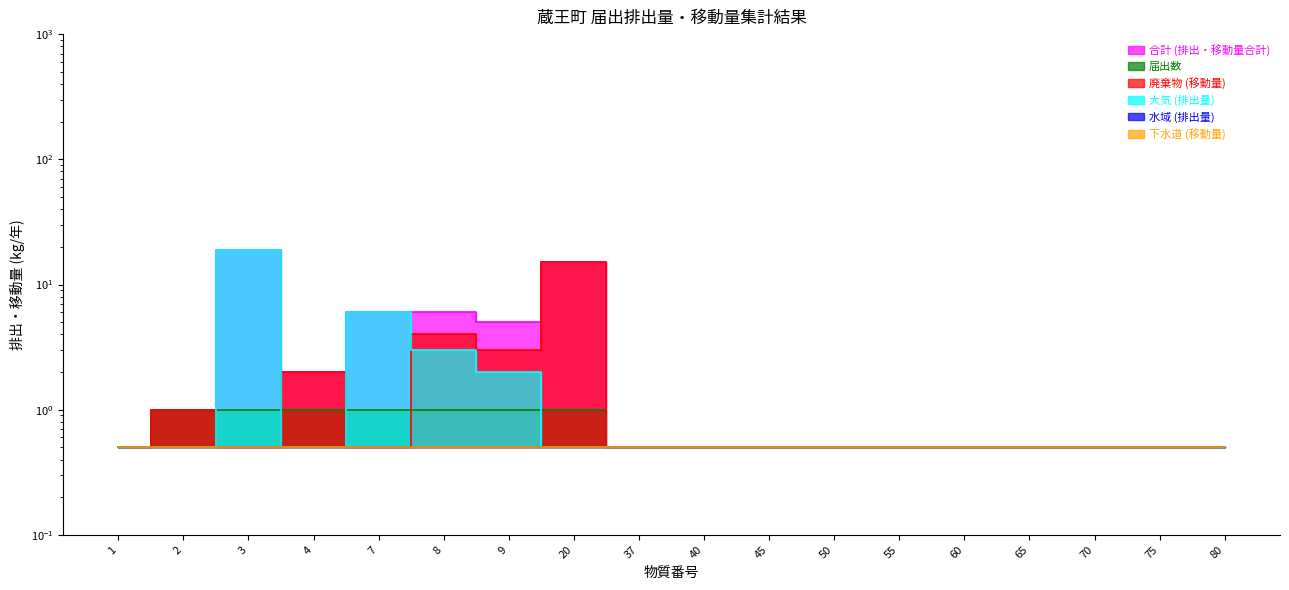

What is the difference between the maximum and second lowest values in the 合計 (排出・移動量合計) series?

18.5